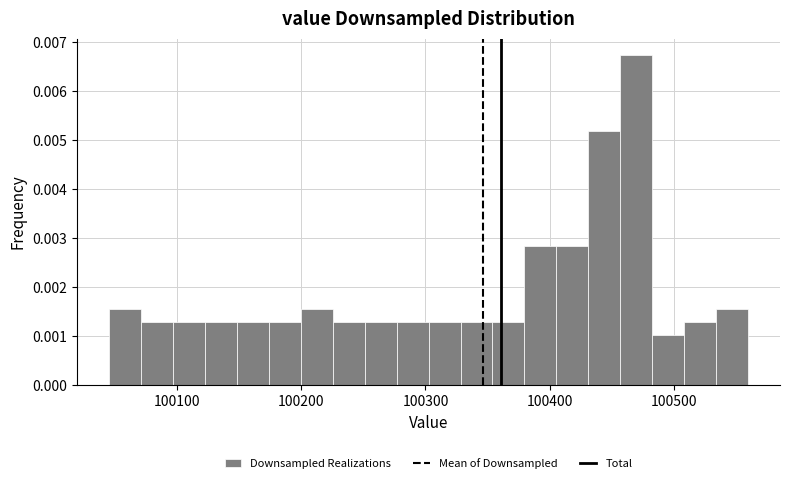

Read against the x-axis, roughly where is the centre of the tallest bar?

100470